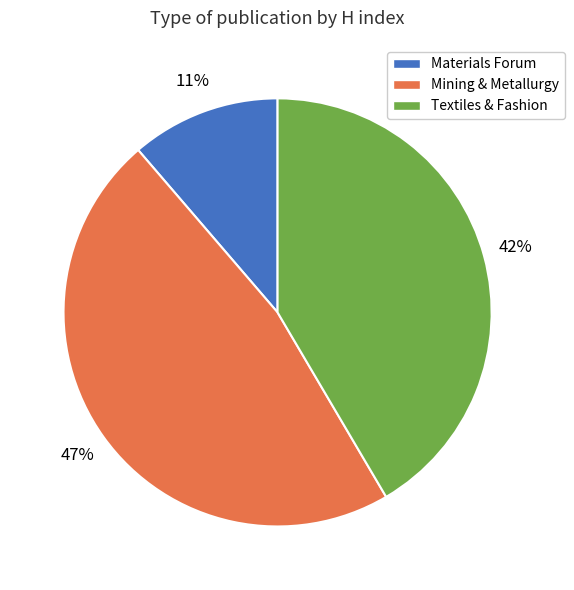

What is the largest slice in the pie chart?

Mining & Metallurgy